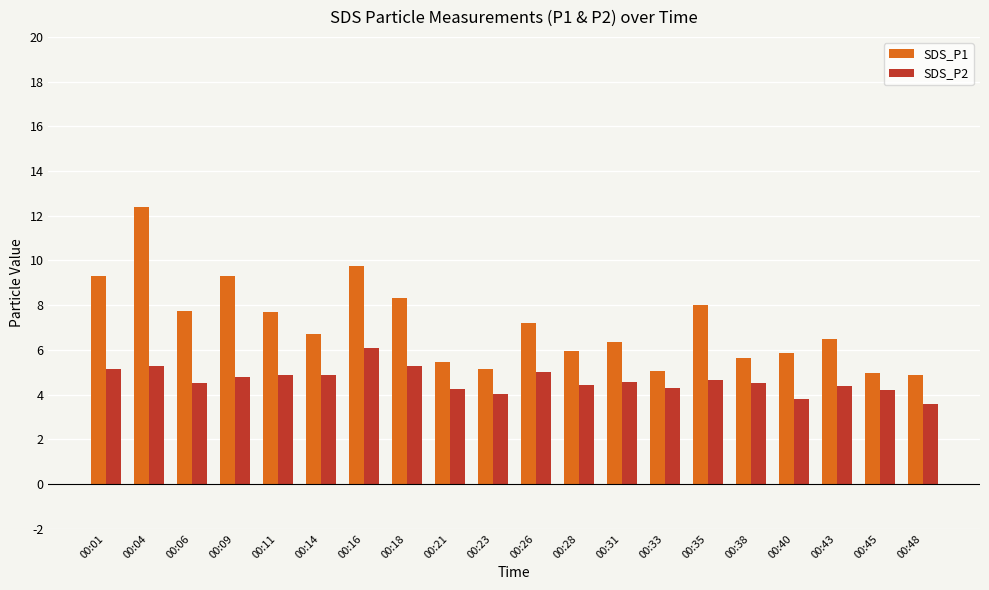

The SDS_P1 series shows 3.4 at 00:14. True or false?

False